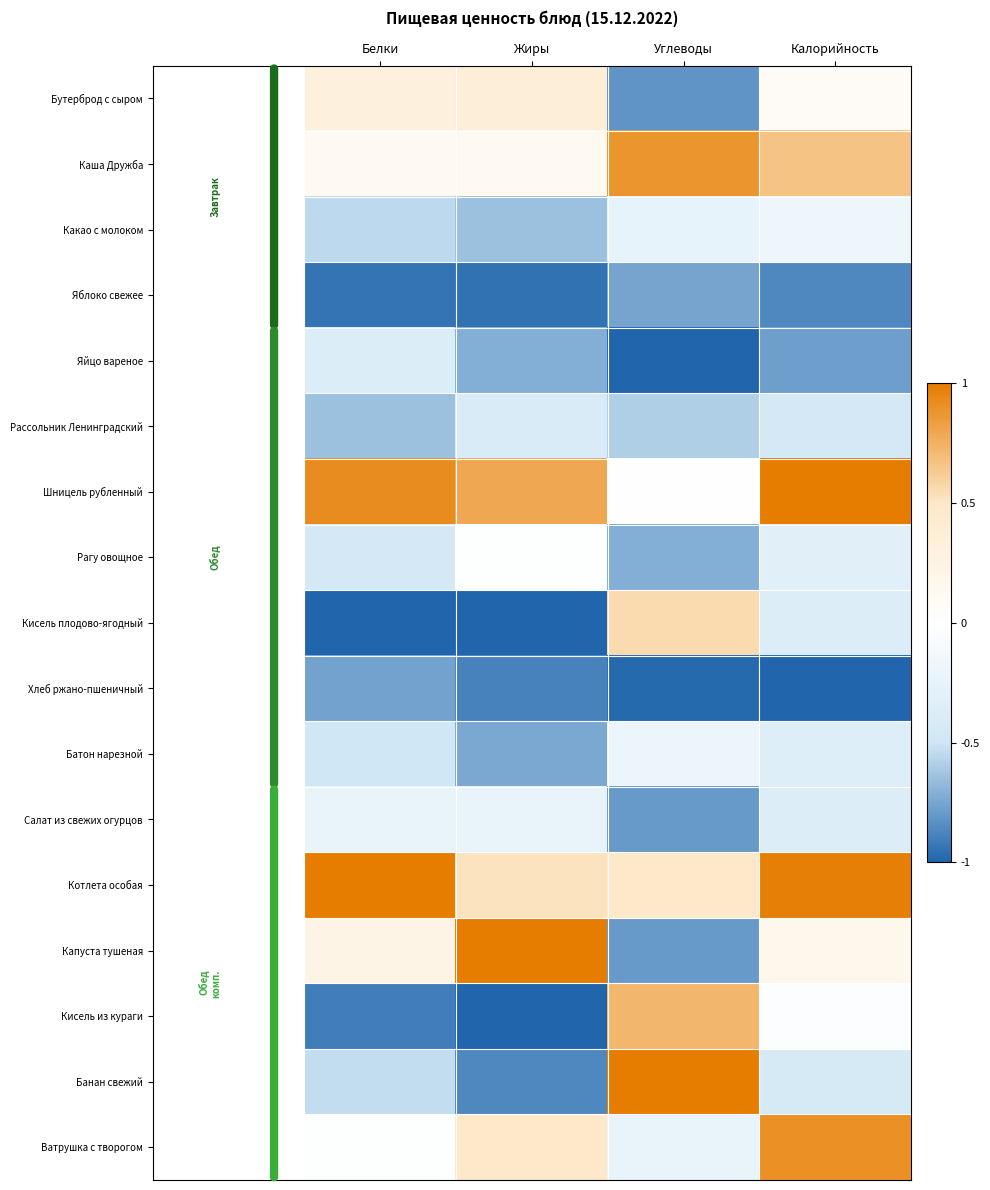

At Калорийность, list the series in order from smallest to largest.

Хлеб ржано-пшеничный, Яблоко свежее, Яйцо вареное, Рассольник Ленинградский, Банан свежий, Салат из свежих огурцов, Кисель плодово-ягодный, Батон нарезной, Рагу овощное, Какао с молоком, Кисель из кураги, Бутерброд с сыром, Капуста тушеная, Каша Дружба, Ватрушка с творогом, Котлета особая, Шницель рубленный